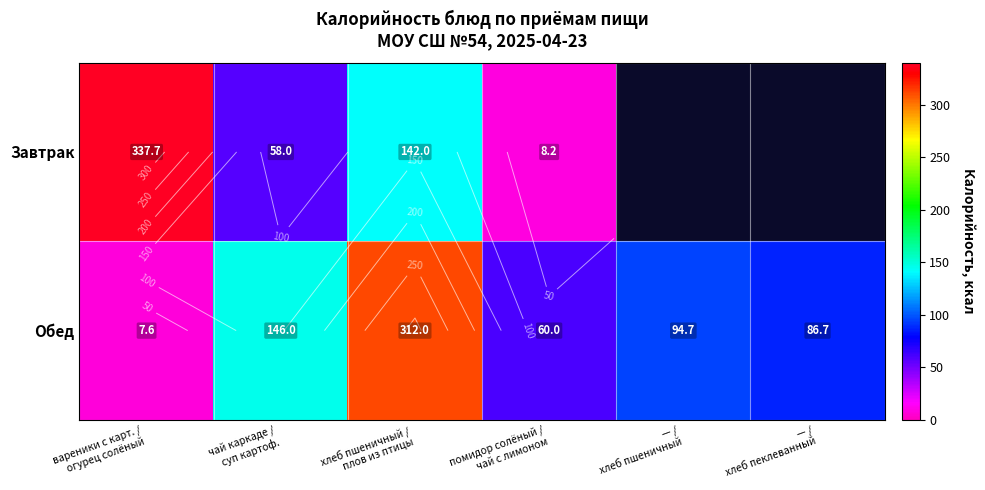

Which series has the widest spread of values?

Завтрак